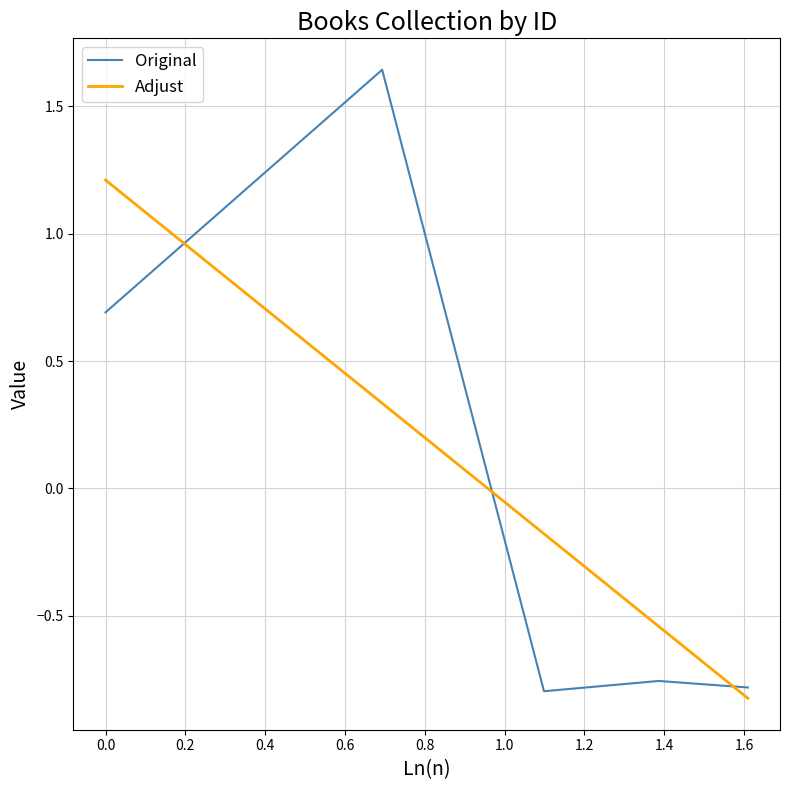

True or false: Adjust and Original intersect in this chart.

True